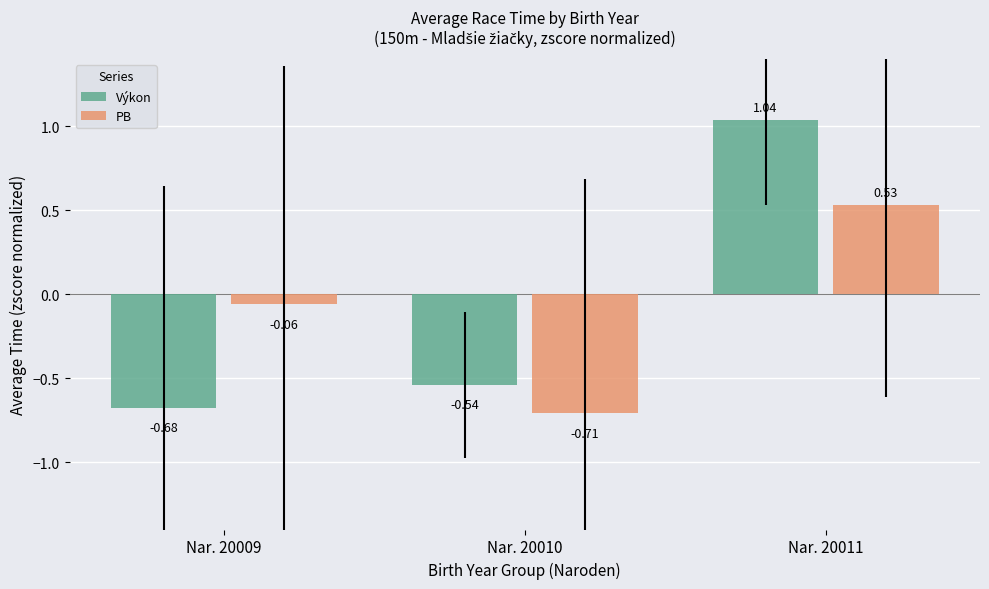

How many values in the PB series are below 0?

2